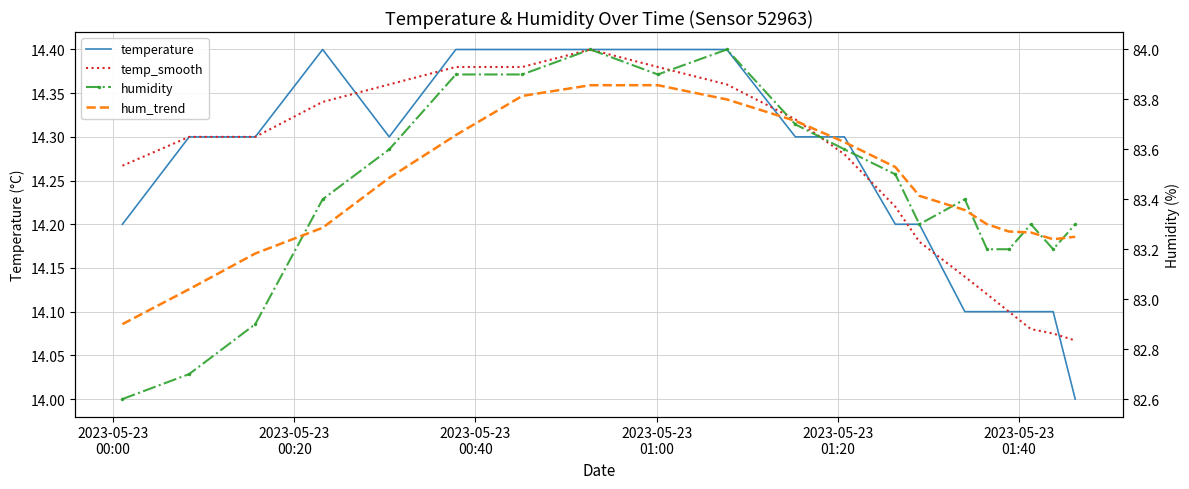

Which series has the largest total across all categories?

hum_trend